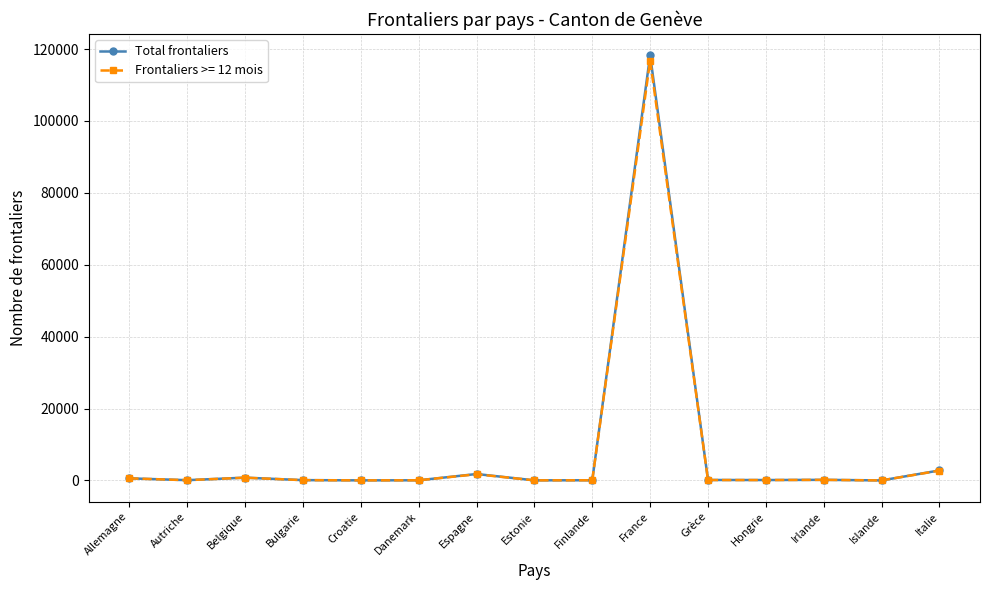

What is the label of the 7th point from the left?

Espagne